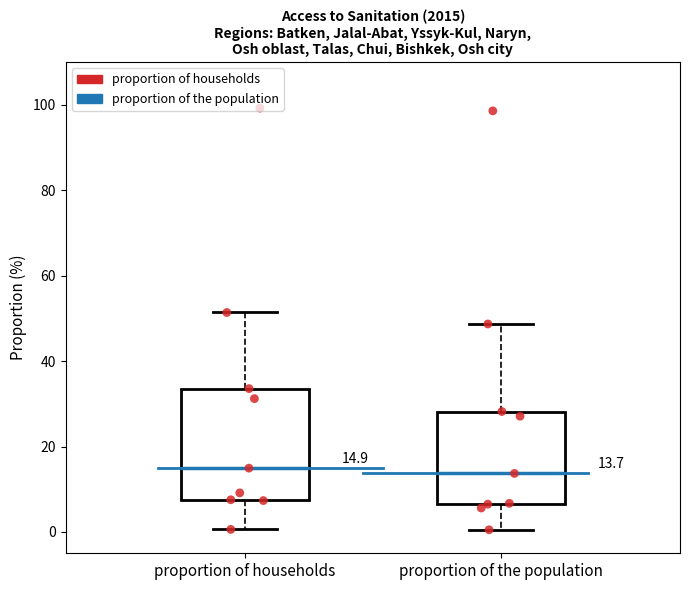

Comparing the boxes themselves (not the whiskers), which one is the tallest?

proportion of households